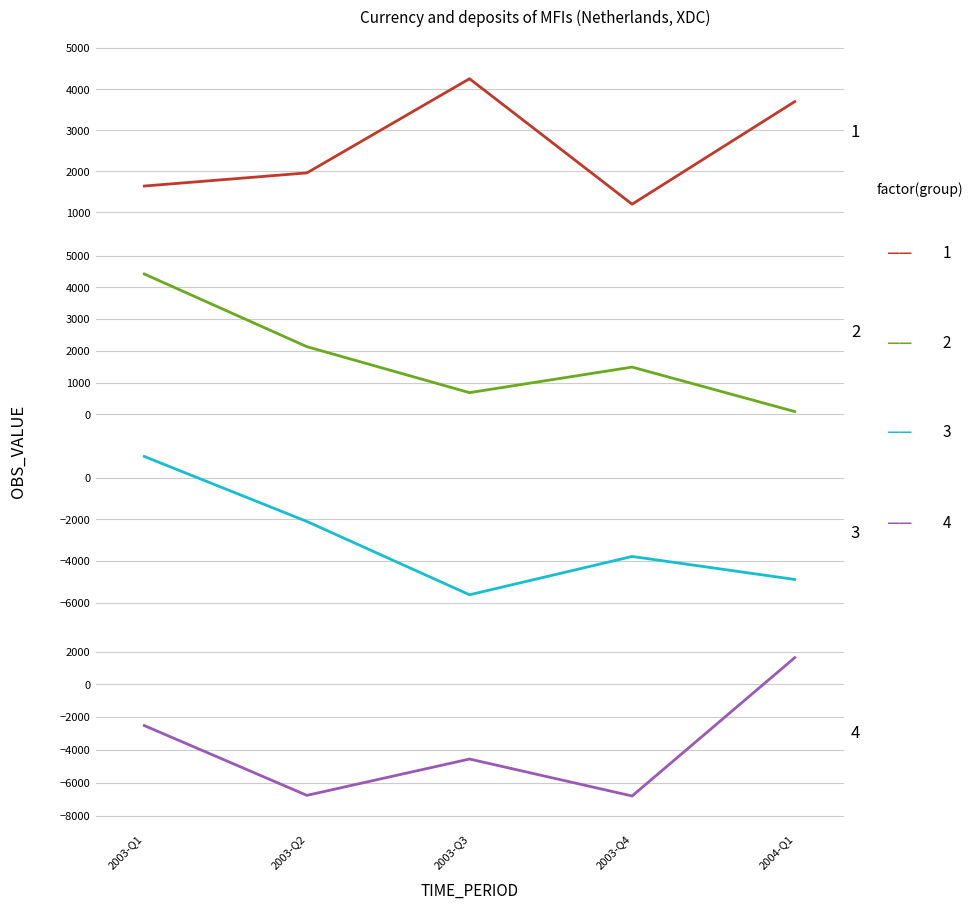

True or false: the data shows -6809 at 2003-Q4.

True